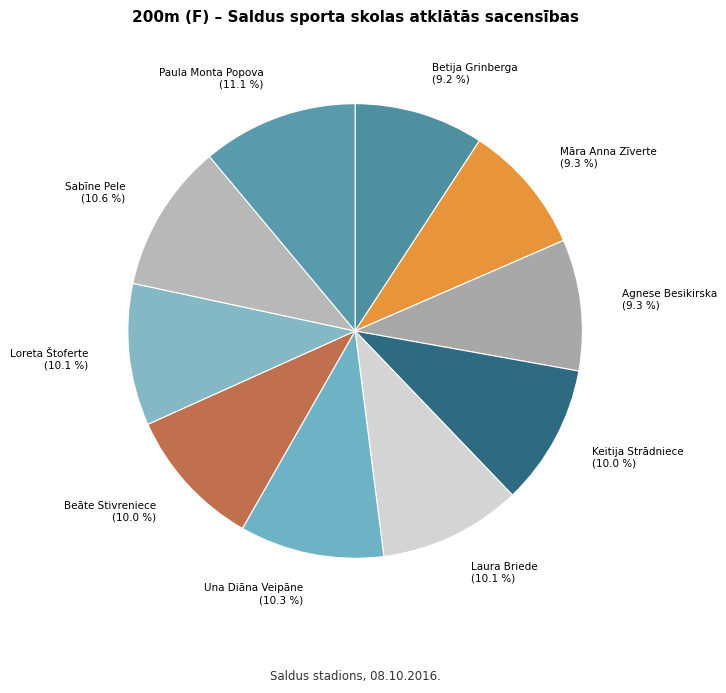

Combined, do Paula Monta Popova and Laura Briede account for over 50%?

No